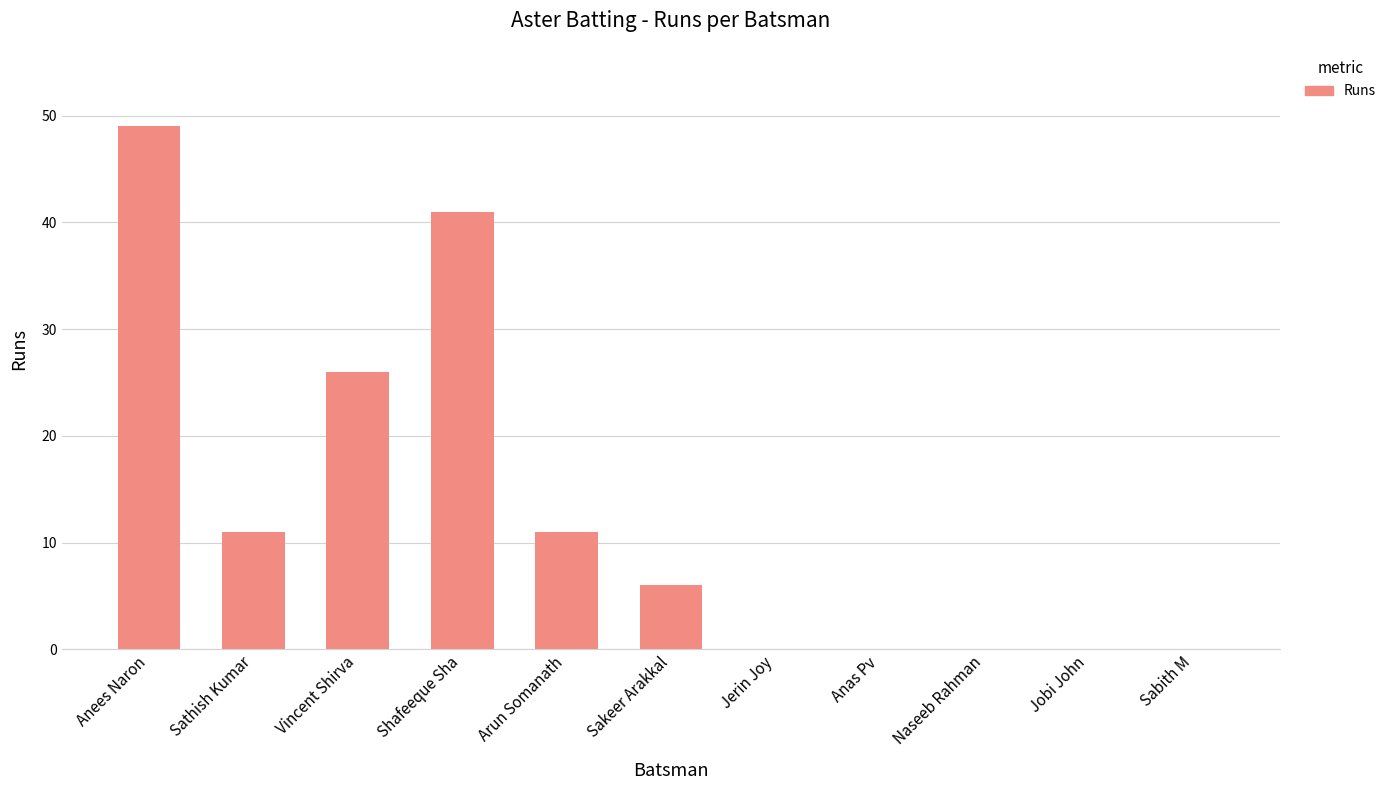

Between Anees Naron and Jerin Joy, which is larger?

Anees Naron